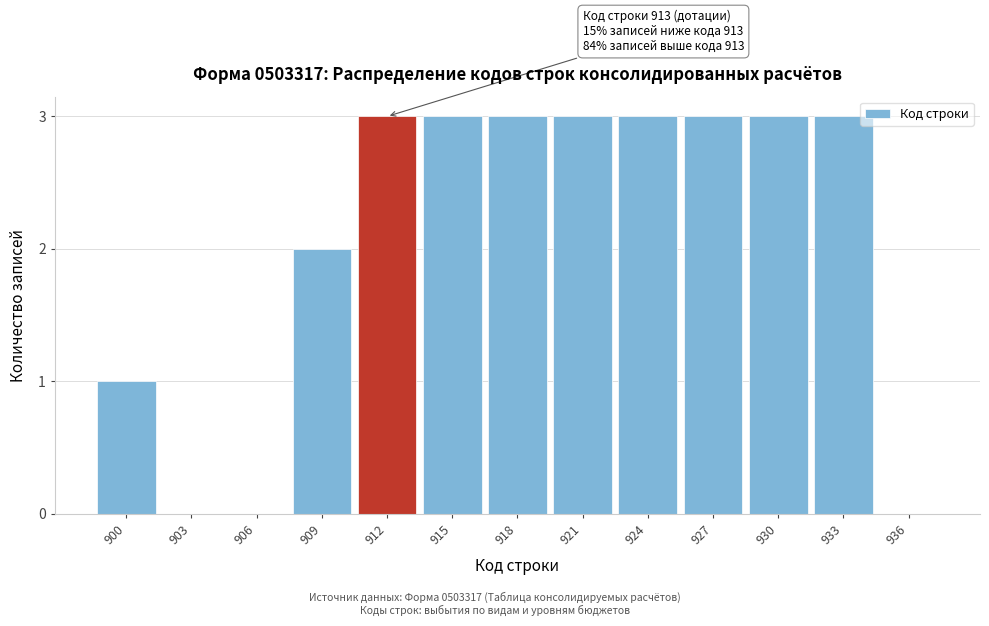

Reading left to right, what are all the values shown in this chart?

900=1	903=0	906=0	909=2	912=3	915=3	918=3	921=3	924=3	927=3	930=3	933=3	936=0